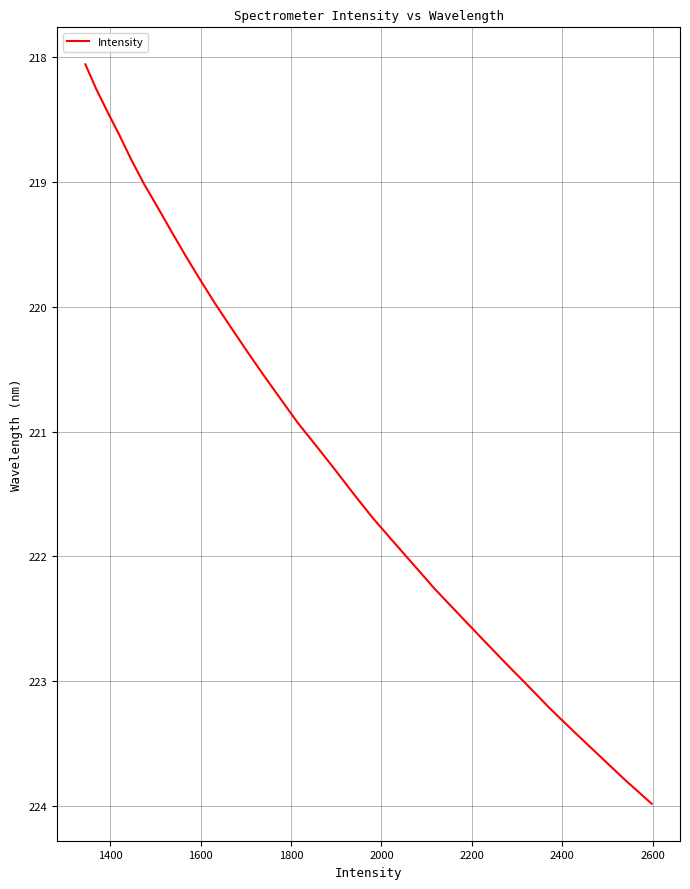

What is the difference between the maximum and minimum values?

5.9